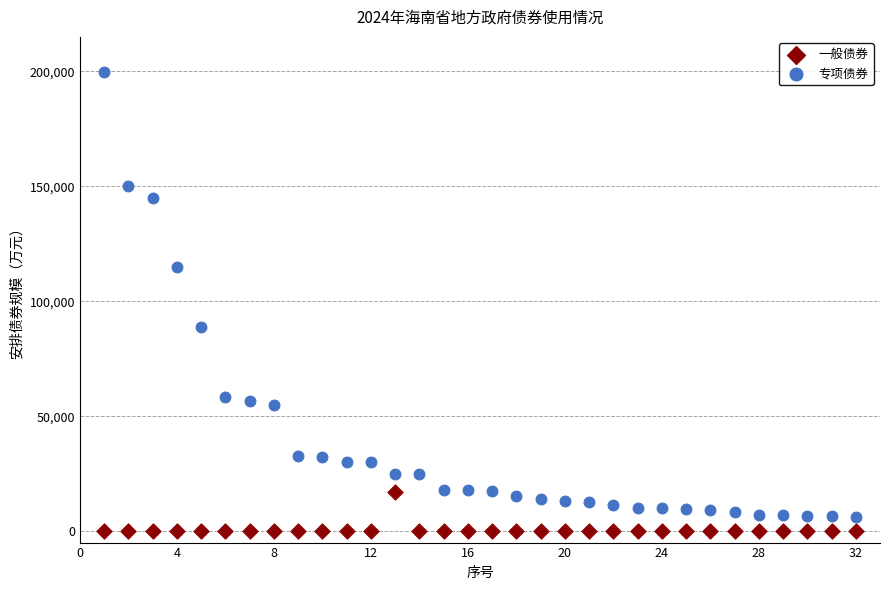

Which series reaches the minimum Y coordinate?

一般债券